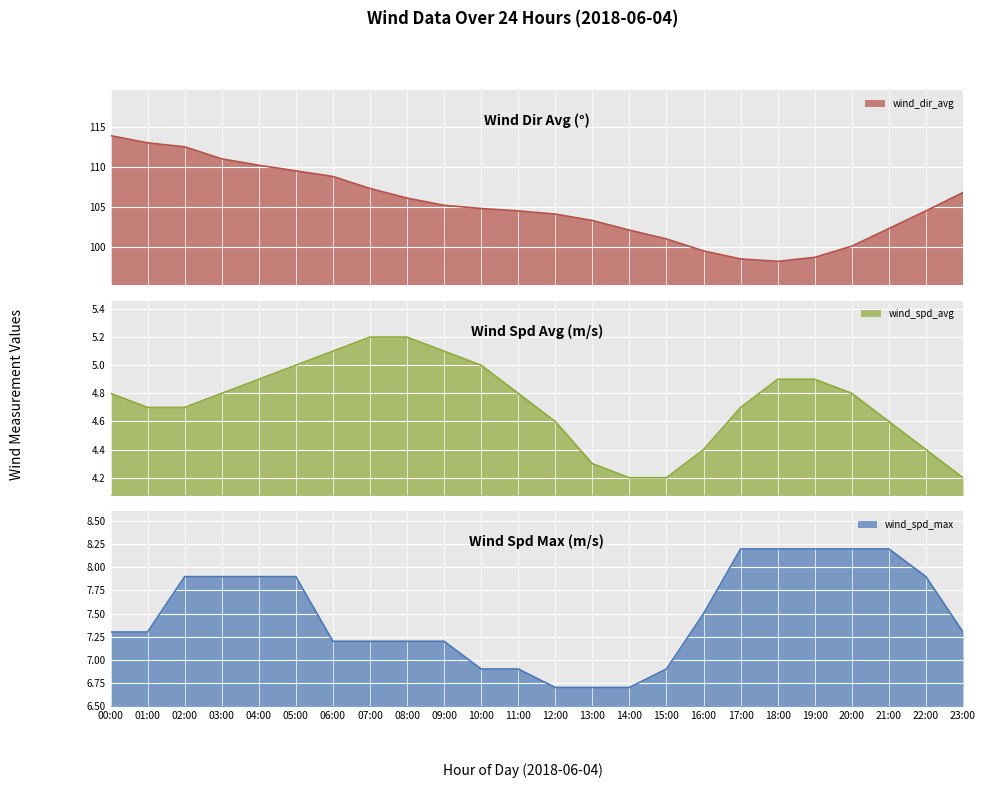

Reading left to right, extract all data points from this chart.

wind_dir_avg: 113.9	113.0	112.5	111.0	110.2	109.5	108.8	107.3	106.1	105.2	104.8	104.5	104.1	103.3	102.1	101.0	99.5	98.5	98.2	98.7	100.1	102.3	104.5	106.8
wind_spd_avg: 4.8	4.7	4.7	4.8	4.9	5.0	5.1	5.2	5.2	5.1	5.0	4.8	4.6	4.3	4.2	4.2	4.4	4.7	4.9	4.9	4.8	4.6	4.4	4.2
wind_spd_max: 7.3	7.3	7.9	7.9	7.9	7.9	7.2	7.2	7.2	7.2	6.9	6.9	6.7	6.7	6.7	6.9	7.5	8.2	8.2	8.2	8.2	8.2	7.9	7.3